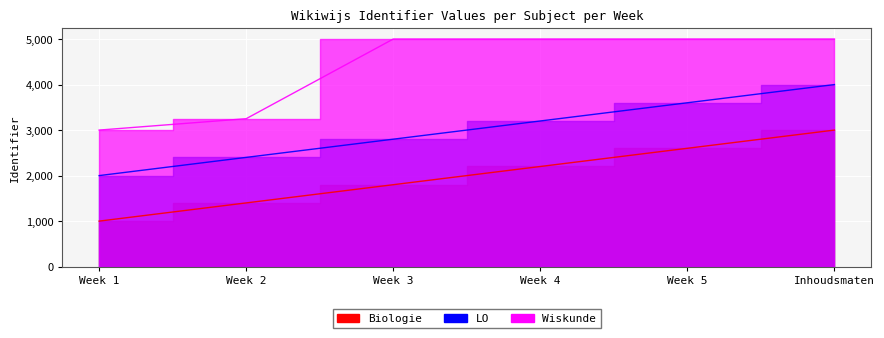

What is the label of the 1st point from the left?

Week 1